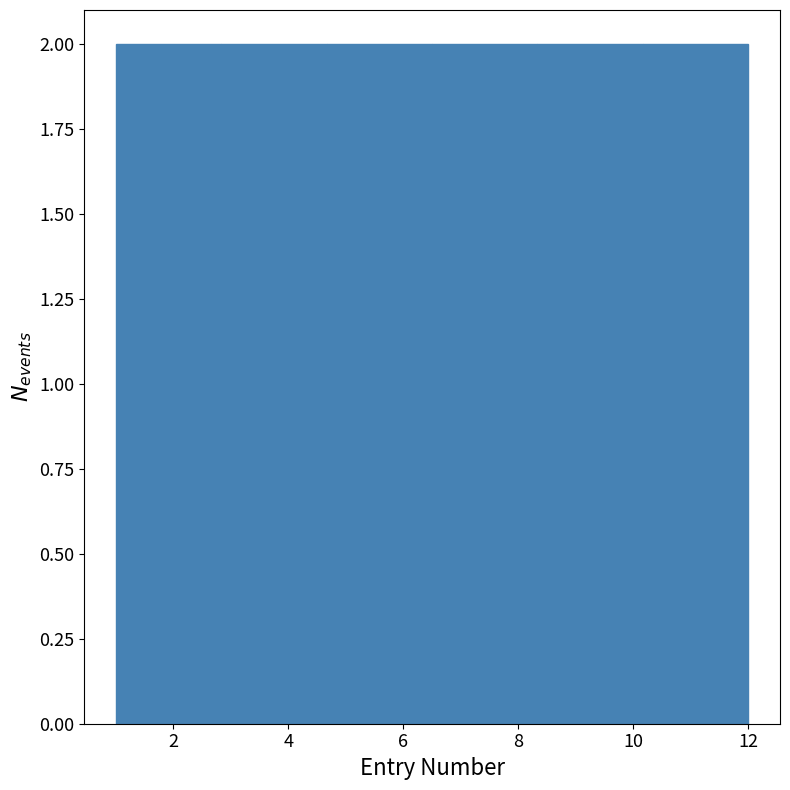

Reading left to right, transcribe this chart: for each bar, give the range it covers on the x-axis and its height. Neither the bar edges nor the heights are printed on the chart, so give them approximately, as read against the axes.

1.0 to 2.8: 2
2.8 to 4.6: 2
4.6 to 6.6: 2
6.6 to 8.4: 2
8.4 to 10.2: 2
10.2 to 12.0: 2